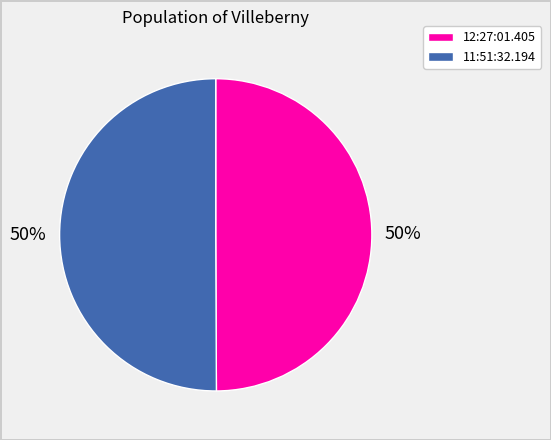

How many segments does this pie chart have?

2